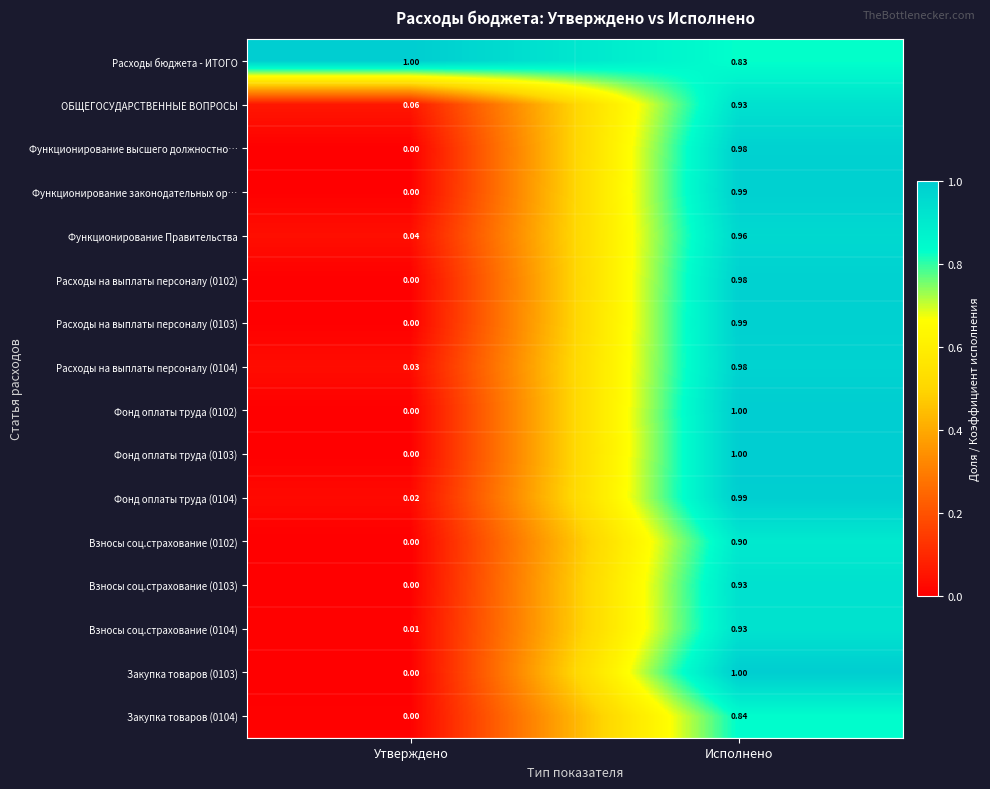

Rank the categories by Взносы соц.страхование (0103) value from highest to lowest.

Исполнено, Утверждено